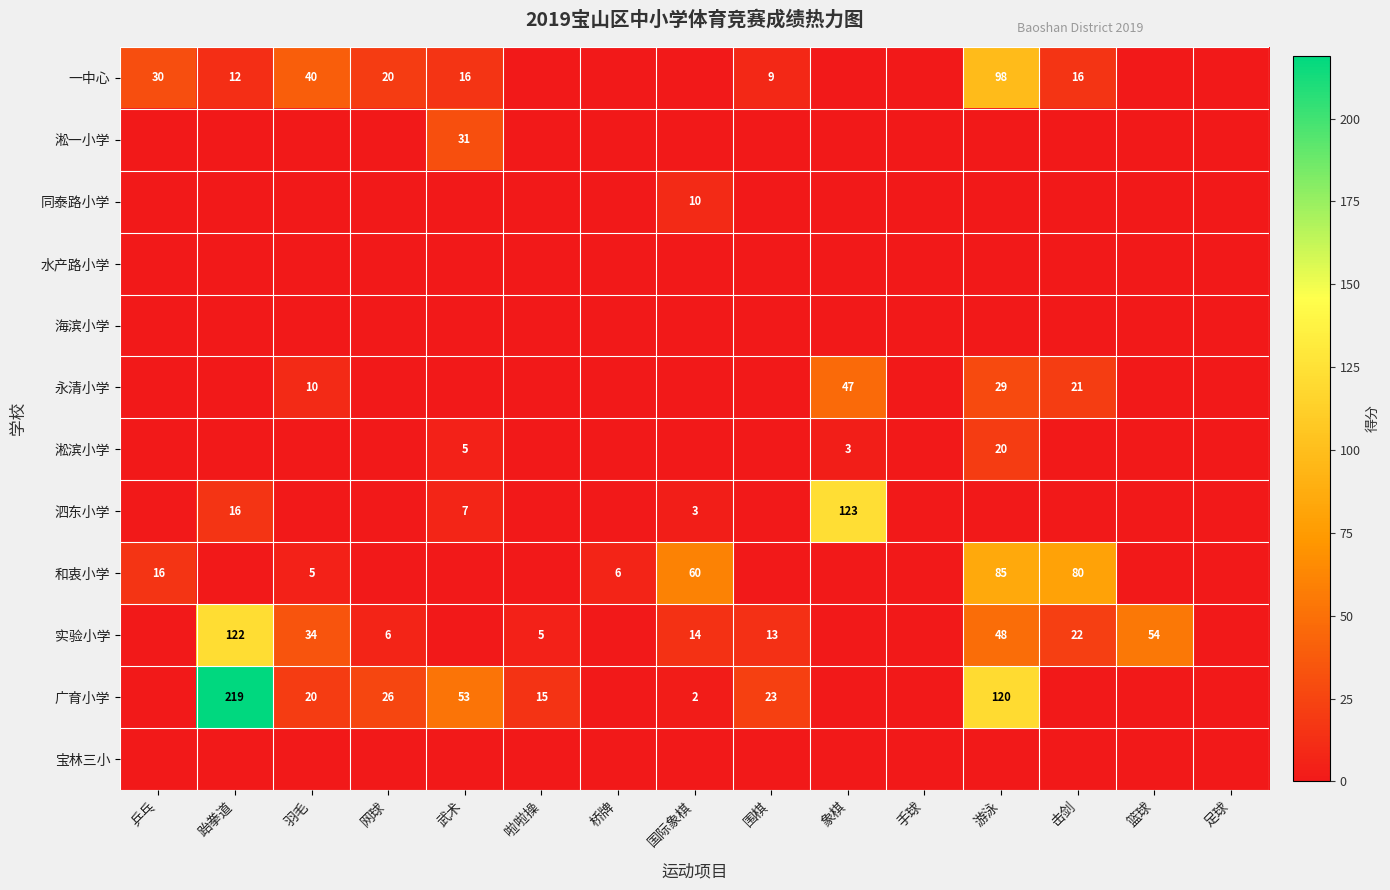

Which has a higher value, 游泳 or 篮球?

游泳